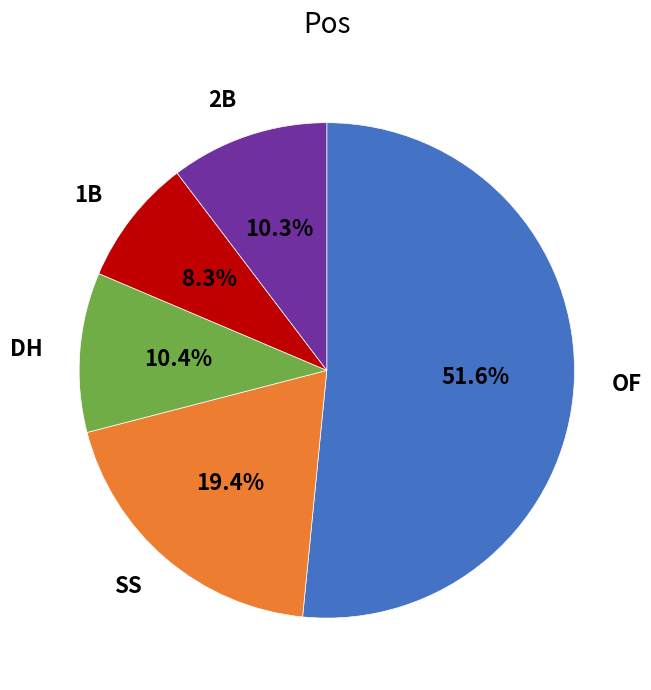

How many segments does this pie chart have?

5